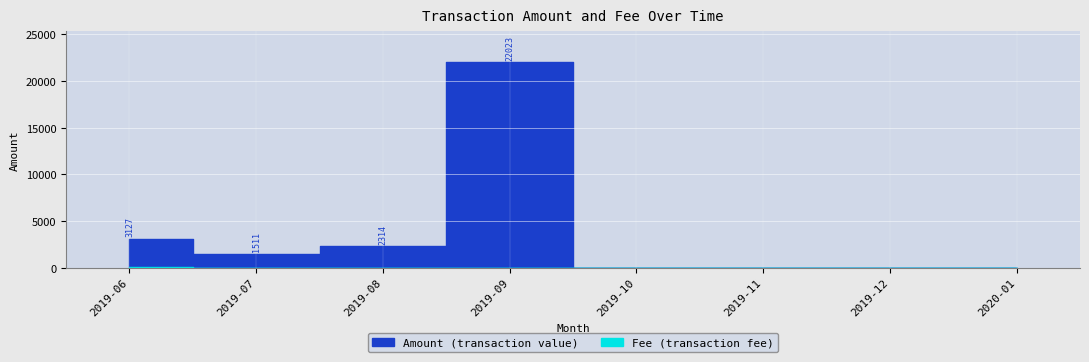

Does the chart display data point markers on the line(s)?

No